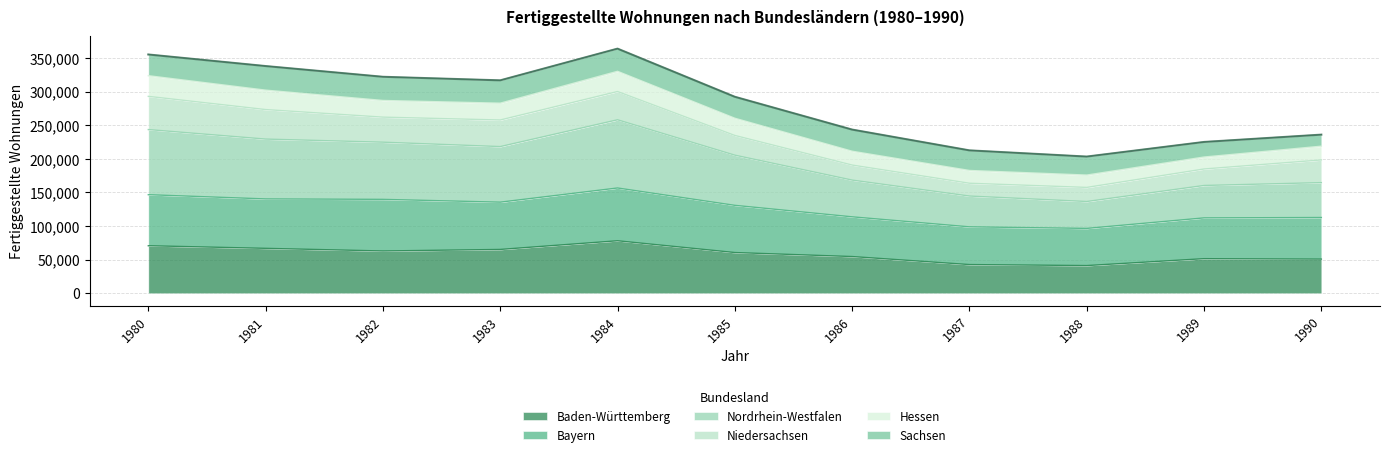

Rank the categories by Nordrhein-Westfalen value from lowest to highest.

1988, 1987, 1989, 1990, 1986, 1985, 1983, 1982, 1981, 1980, 1984